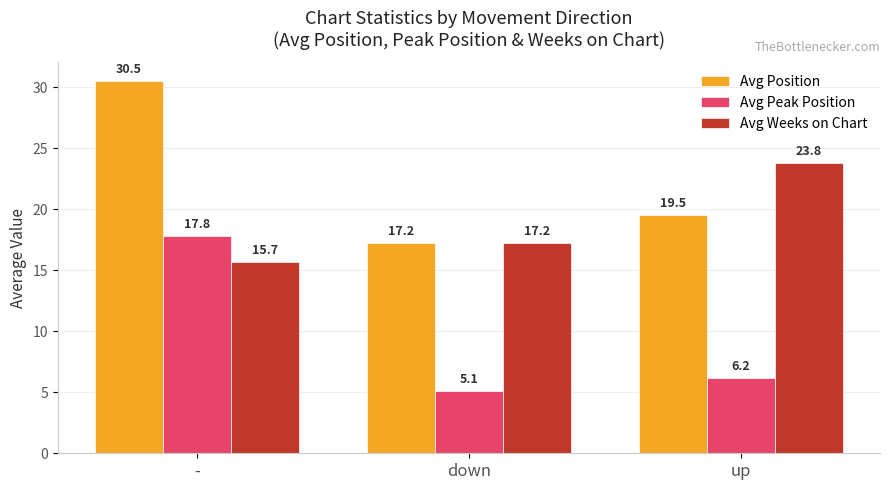

What are all the series names shown in the legend?

Avg Position, Avg Peak Position, Avg Weeks on Chart